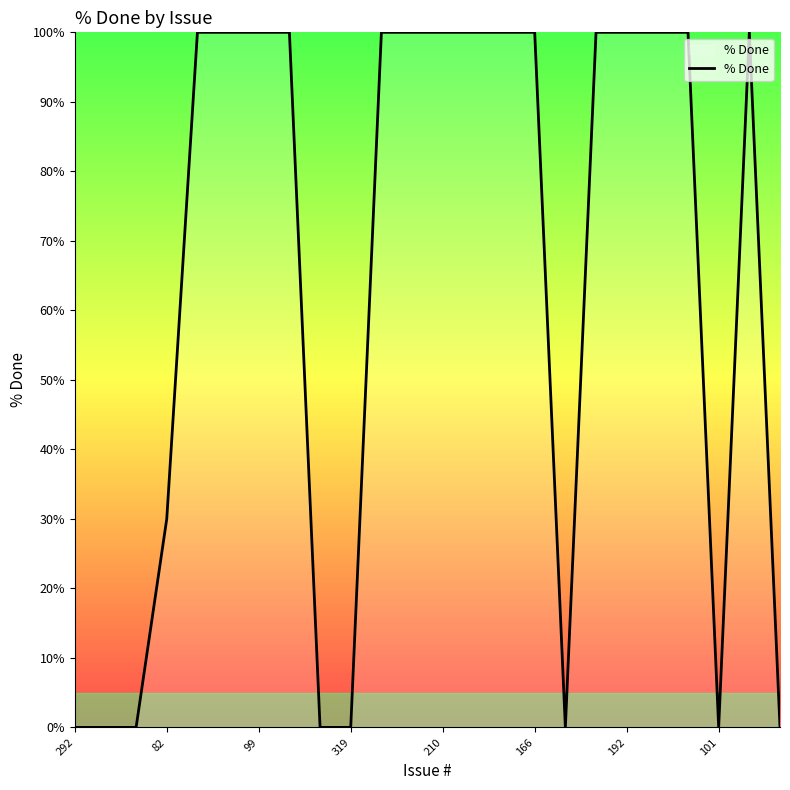

What is the greatest value displayed?

100